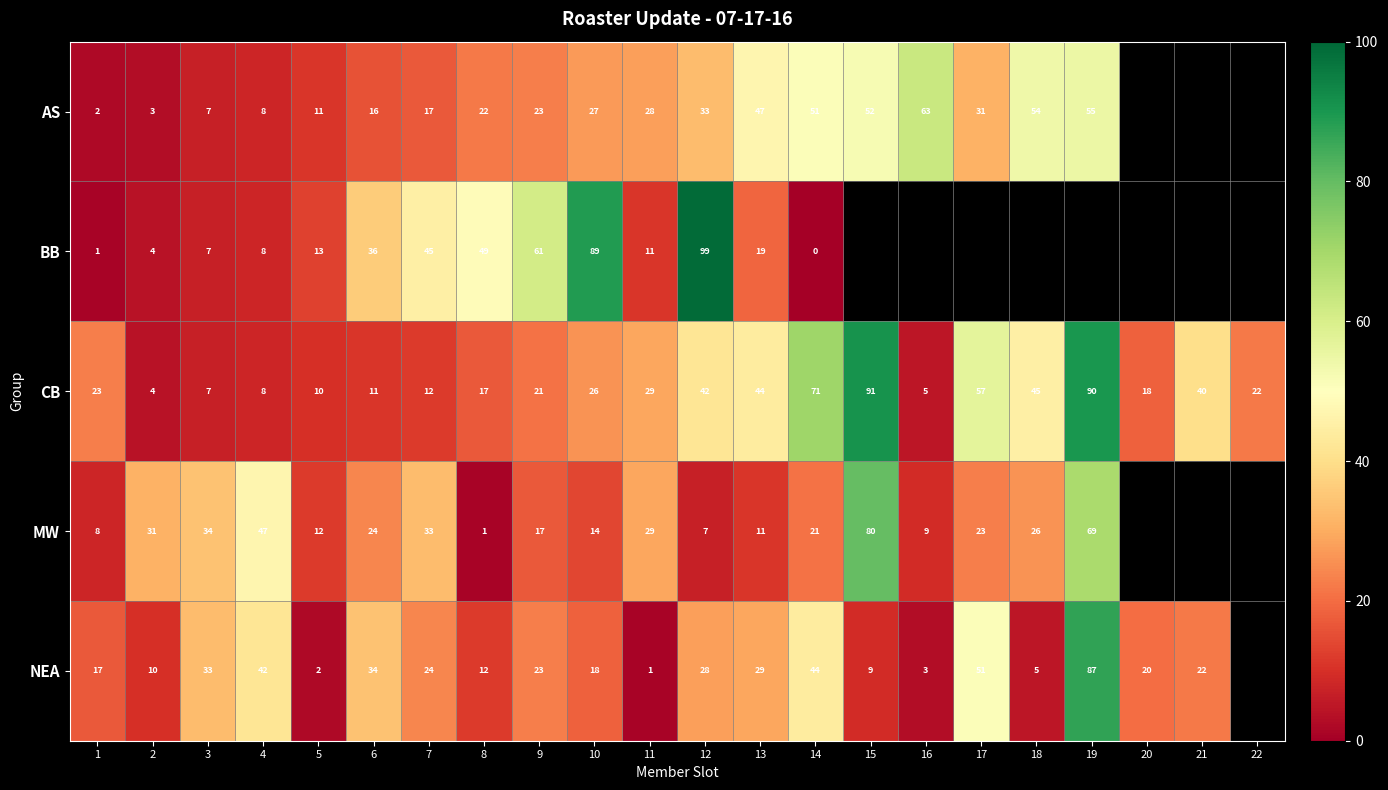

At which category is the sum across all series the highest?

12